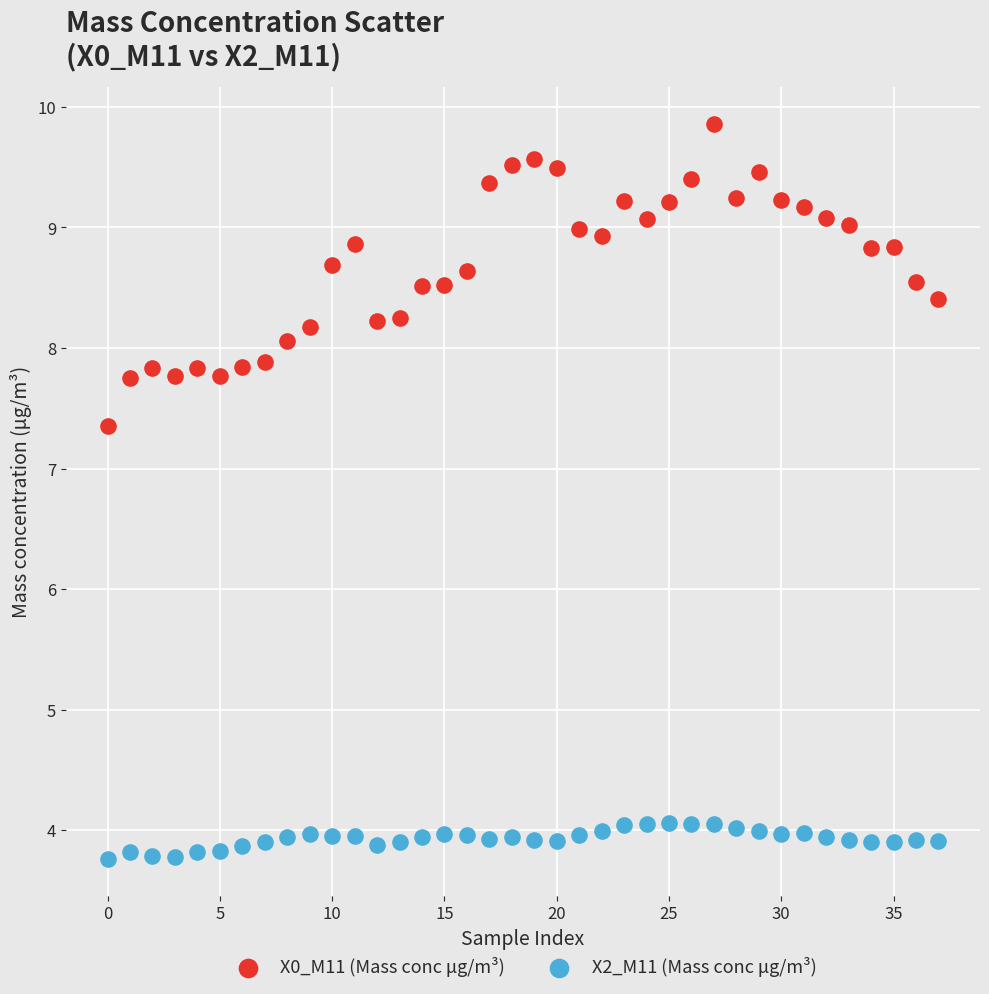

Which series has the widest spread of Y values?

X0_M11 (Mass conc μg/m³)